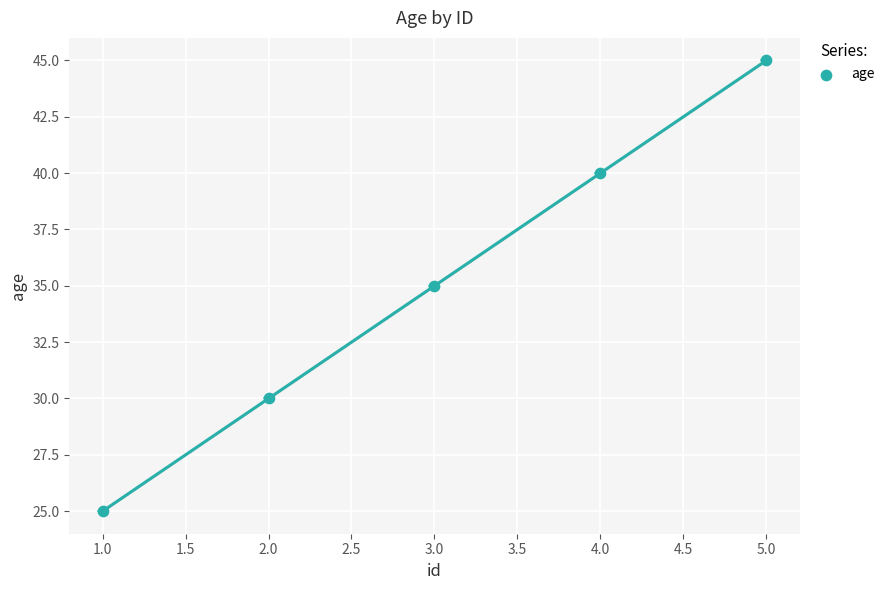

What is the average Y value?

35